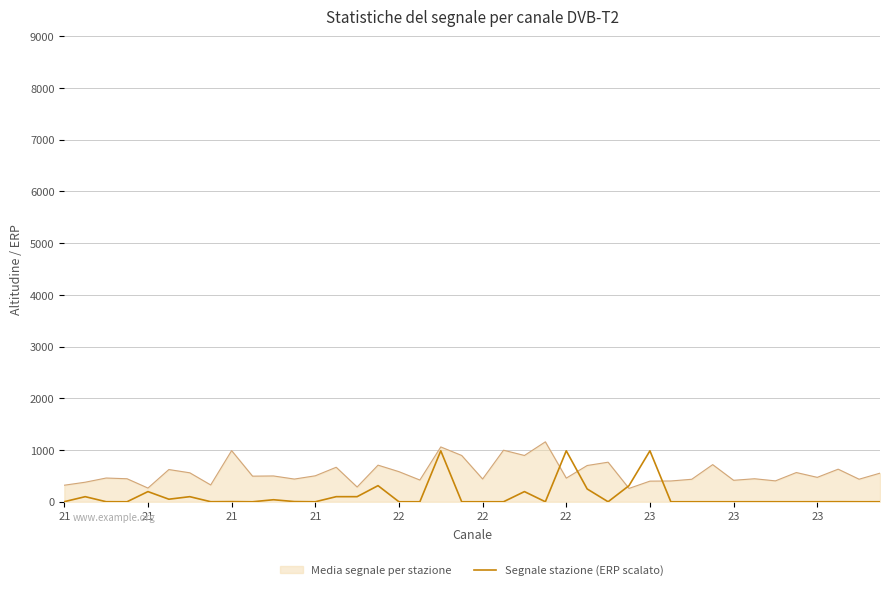

Which series has the largest total across all categories?

Media segnale per stazione